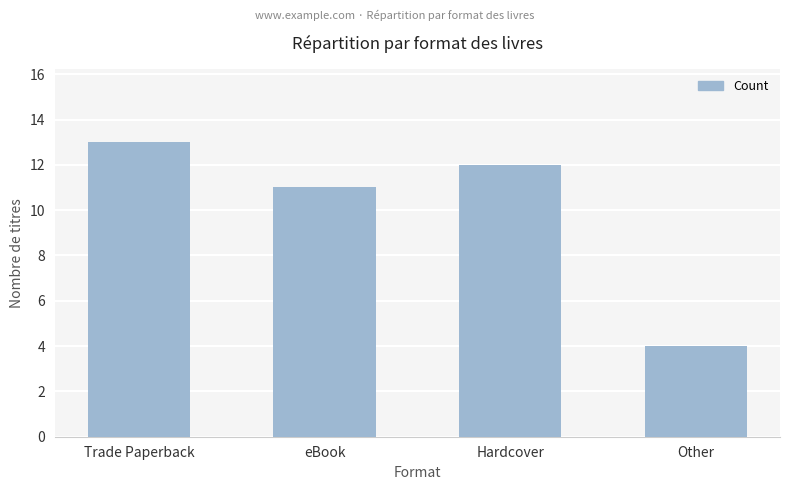

What is the label of the 2nd bar from the left?

eBook